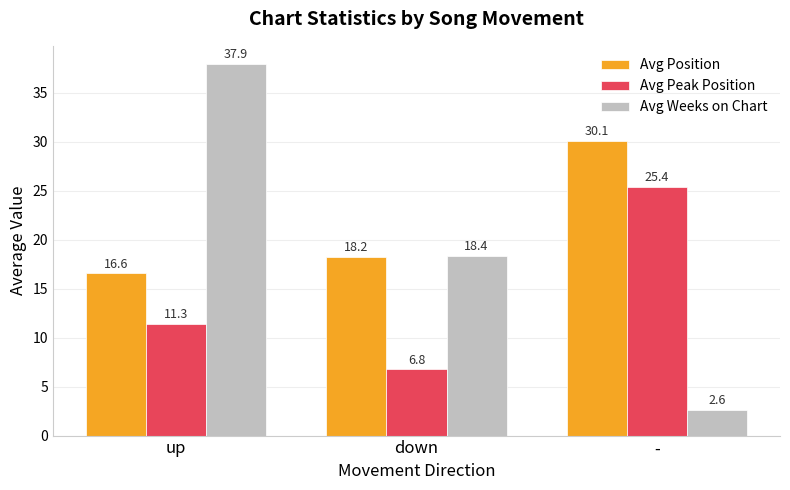

Does the chart contain stacked bars?

No